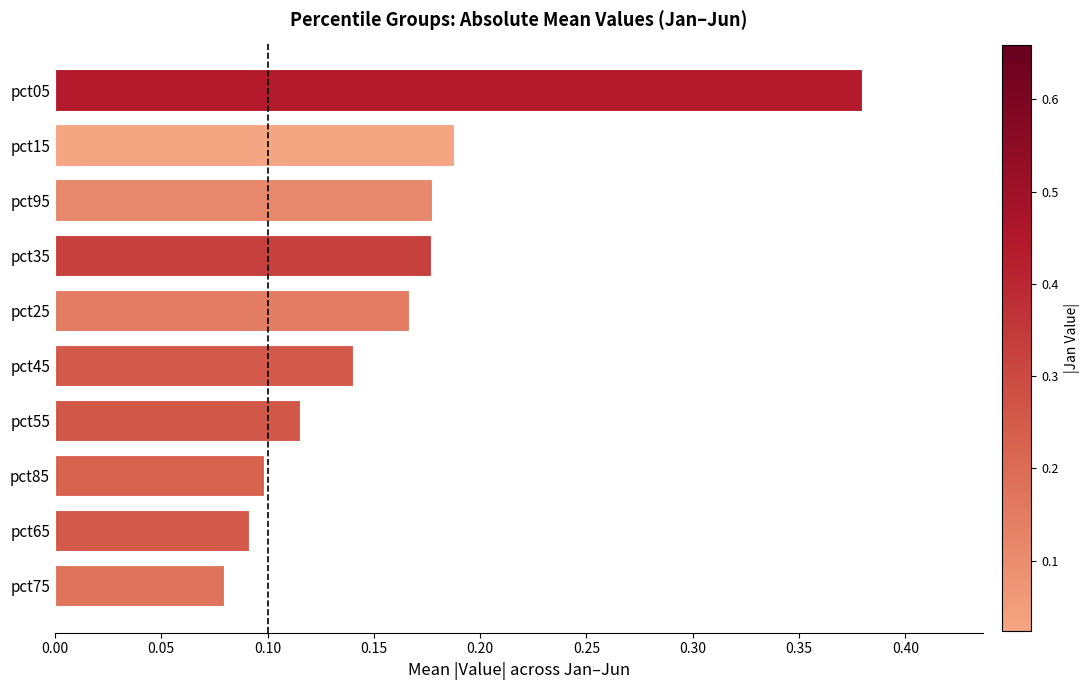

Between pct05 and pct85, which is larger?

pct05